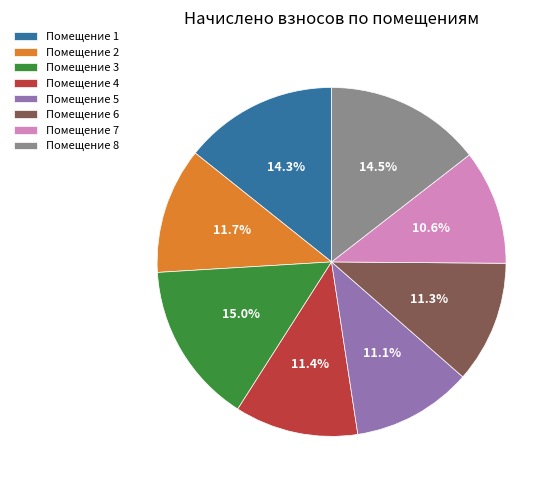

Which category has the biggest portion of the pie?

Помещение 3